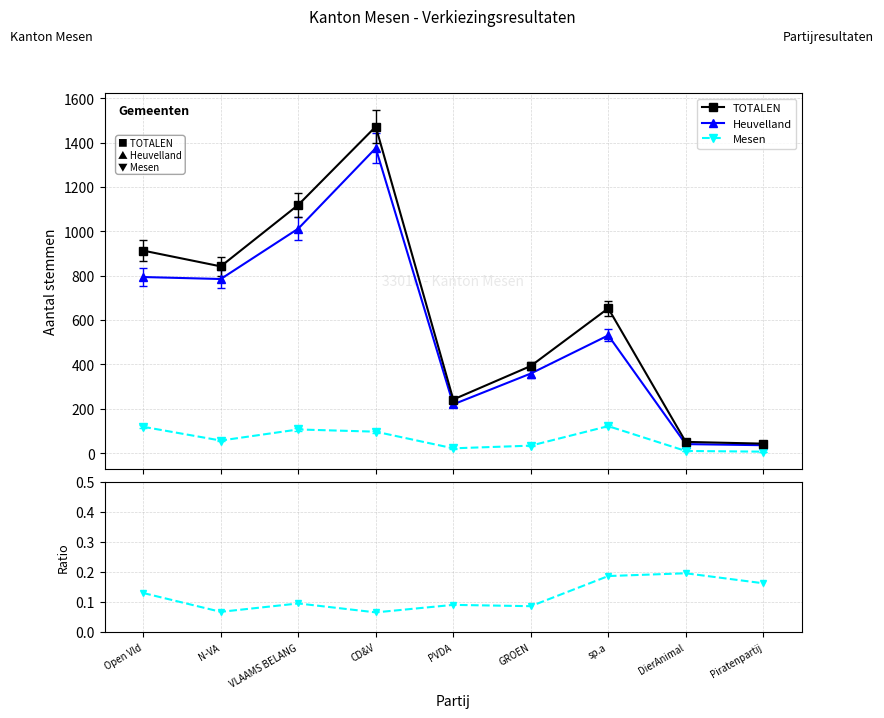

What is the minimum value for Heuvelland?

36